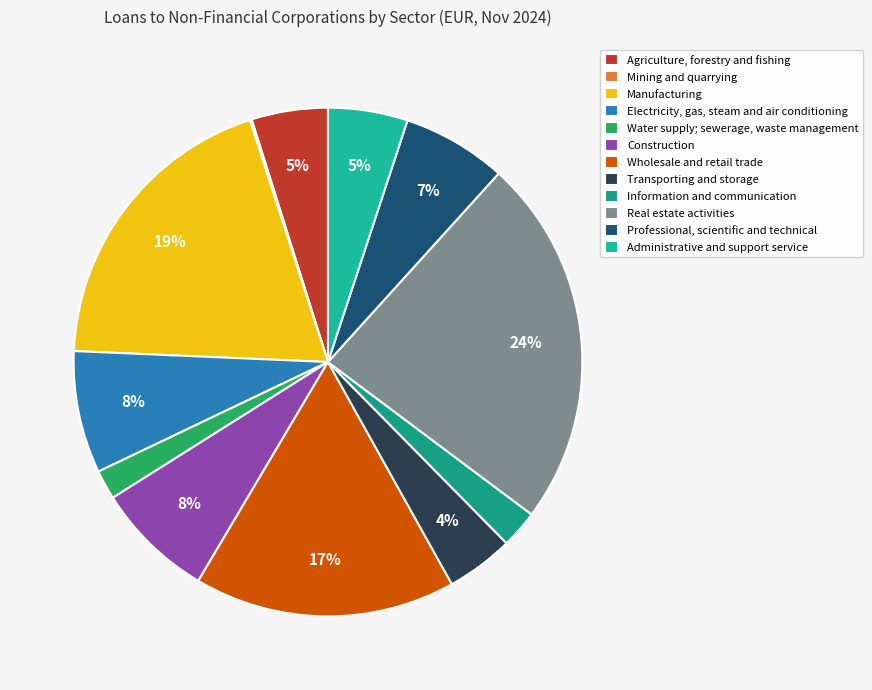

What is the ratio of the value at Real estate activities to the value at Manufacturing?

1.2